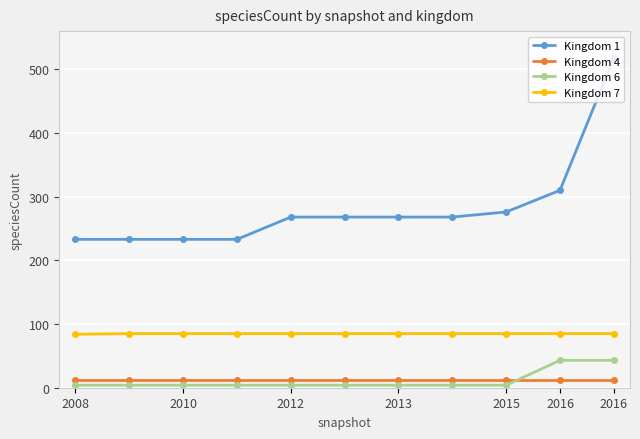

Which series has the widest spread of values?

Kingdom 1